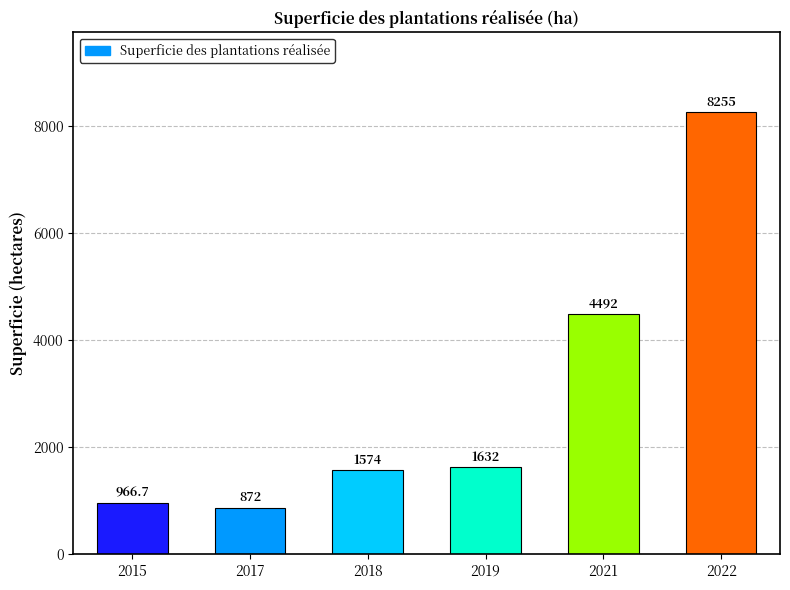

True or false: the data shows 7844.0 at 2021.

False